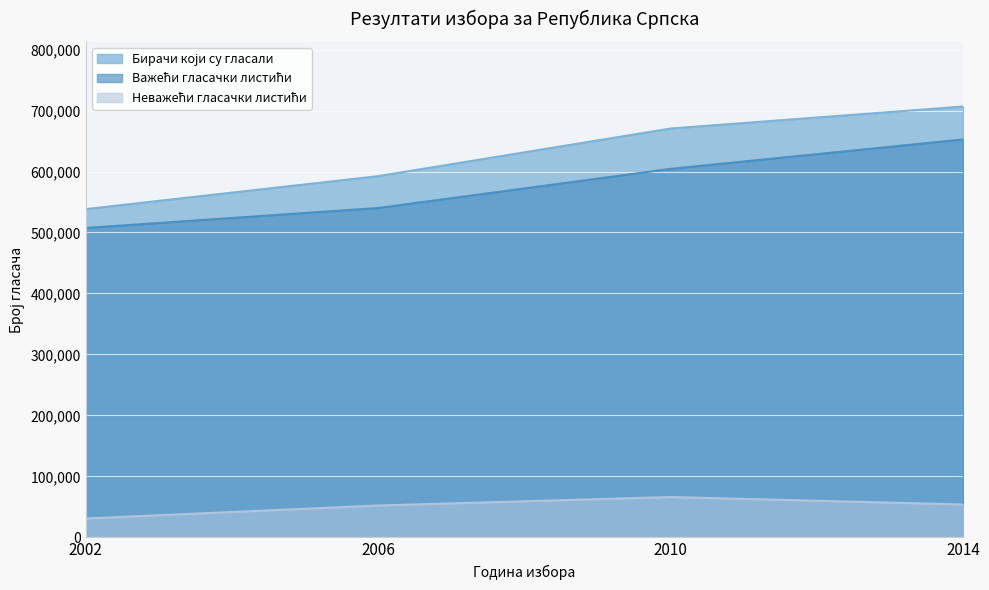

What is the difference between the maximum and minimum values in the Бирачи који су гласали series?

168189